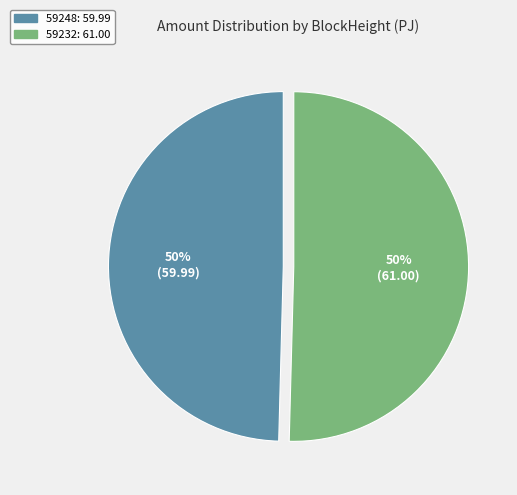

Is the sum of 59232 and 59248 greater than half?

Yes